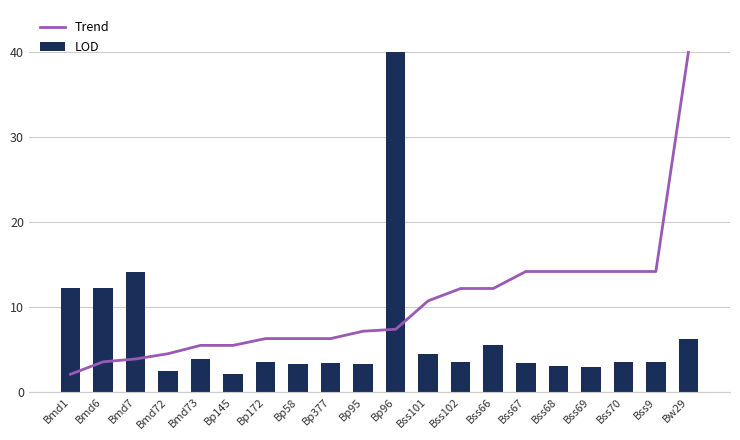

At which category is the sum across all series the highest?

Bp96